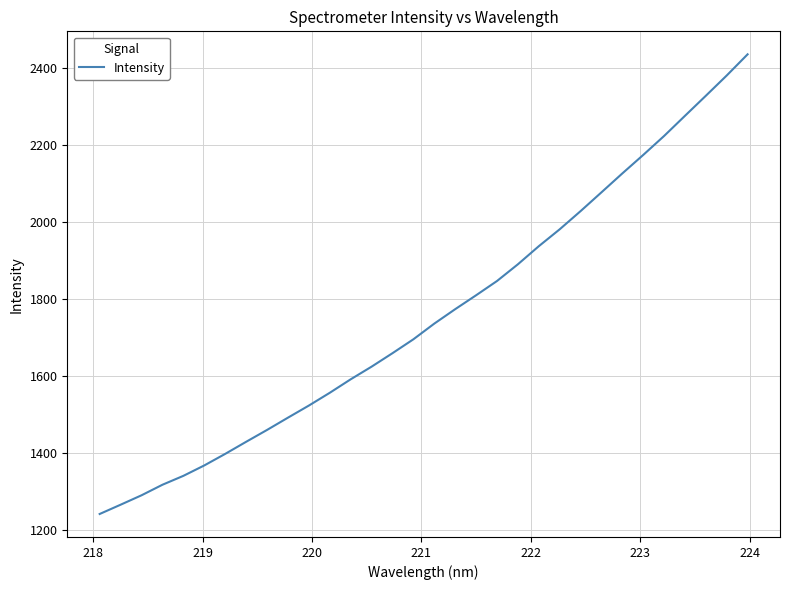

Reading left to right, list all the values displayed in this chart.

1241.3	1265.4	1289.9	1317.3	1340.4	1367.5	1397.5	1428.9	1459.7	1491.6	1523.1	1556.2	1591.3	1624.2	1659.2	1695.3	1736.0	1773.5	1809.7	1846.7	1890.1	1937.1	1981.0	2028.3	2077.1	2126.3	2174.3	2223.6	2276.0	2328.1	2380.8	2435.8